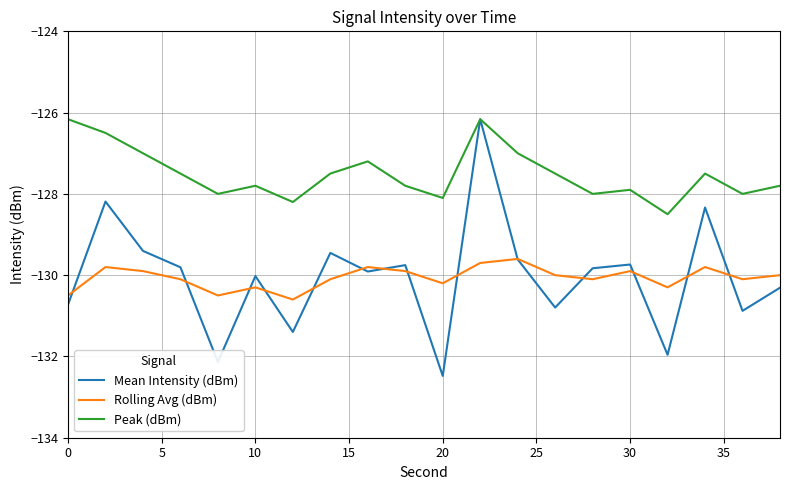

Which series has the largest range (max minus min)?

Mean Intensity (dBm)